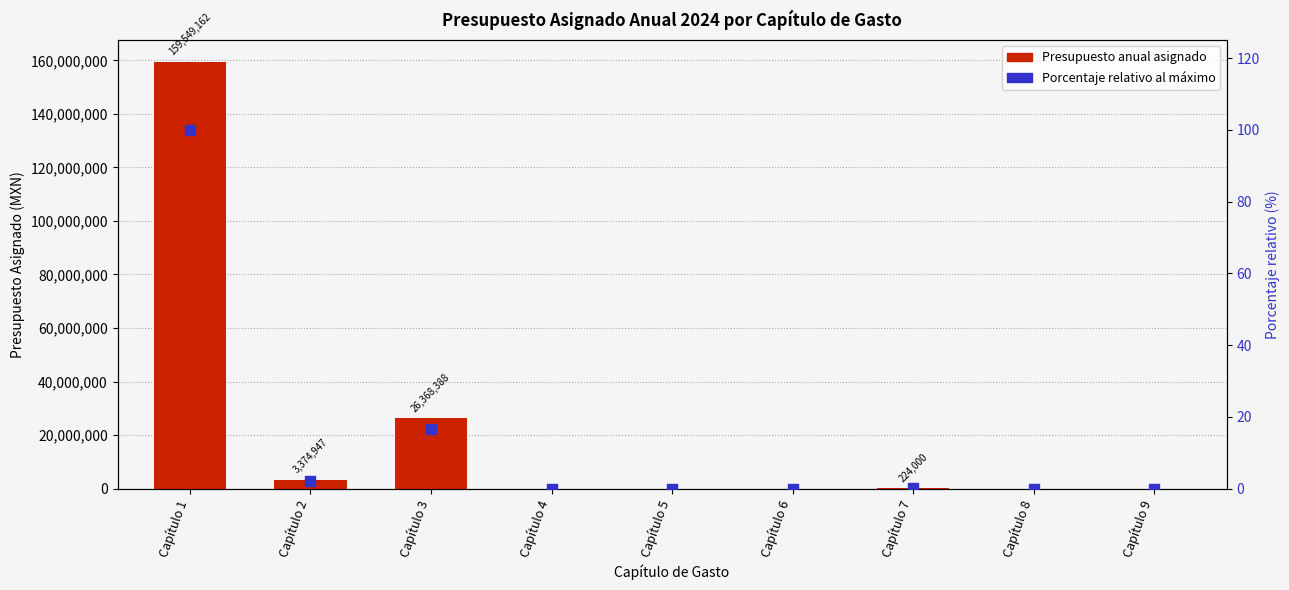

What is the total value across all series at Capítulo 3?

26368404.5